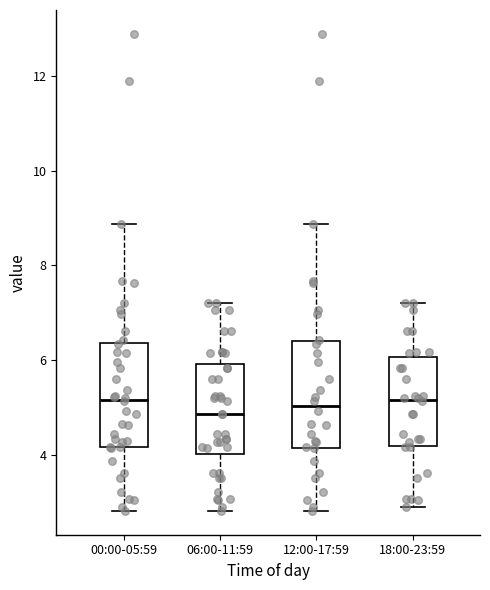

Reading left to right, read every box against the y-axis: the position of its median line, the range the box covers, and the ends of its whiskers. The values are not printed on the chart, so give them approximately, as read against the axis.

00:00-05:59: median 5.2, box 4.2 to 6.4, whiskers 2.8 to 8.8
06:00-11:59: median 4.8, box 4.0 to 6.0, whiskers 2.8 to 7.2
12:00-17:59: median 5.0, box 4.2 to 6.4, whiskers 2.8 to 8.8
18:00-23:59: median 5.2, box 4.2 to 6.0, whiskers 3.0 to 7.2